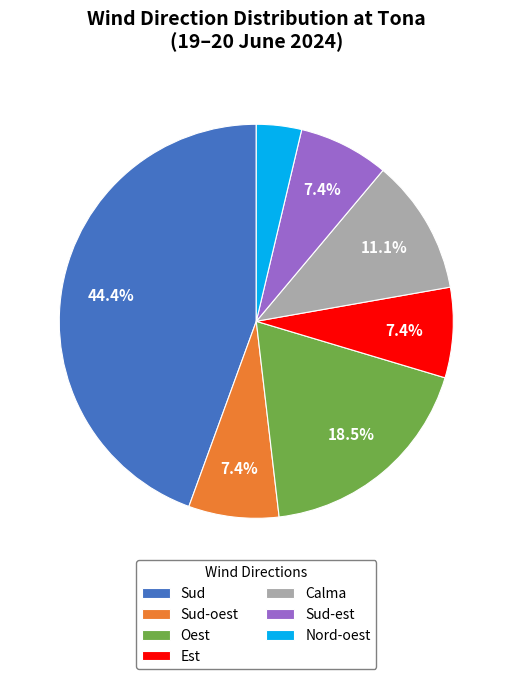

To the nearest percent, what percentage of the pie is Sud?

44%